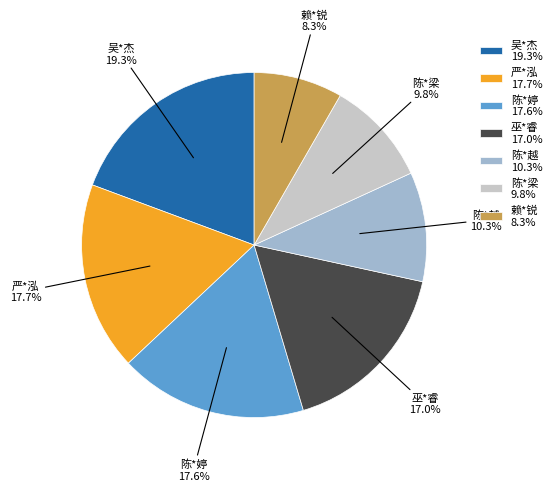

What percentage do 陈*婷 and 赖*锐 together represent?

25.9%